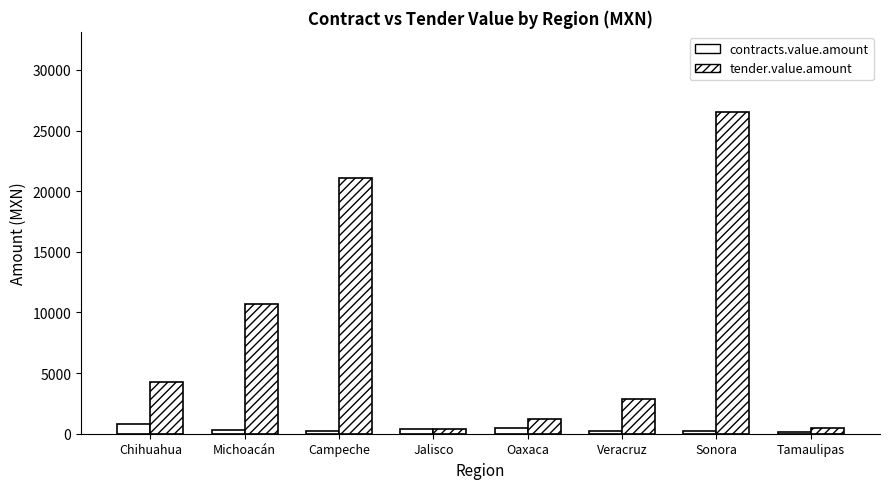

Which series has the largest total across all categories?

tender.value.amount